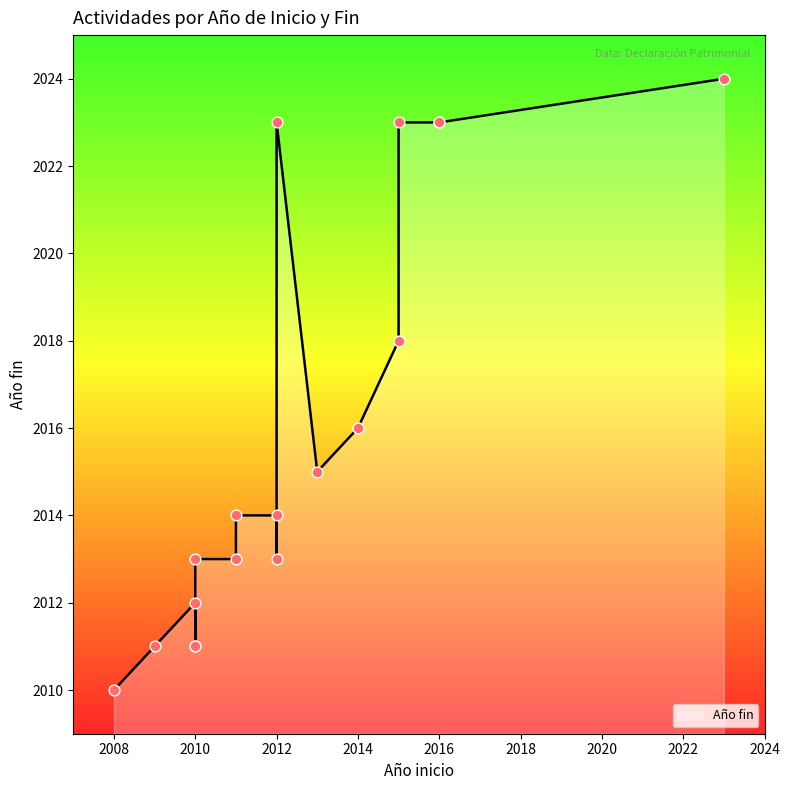

Approximately how many times larger is the value at 2011 compared to 2012?

1.0